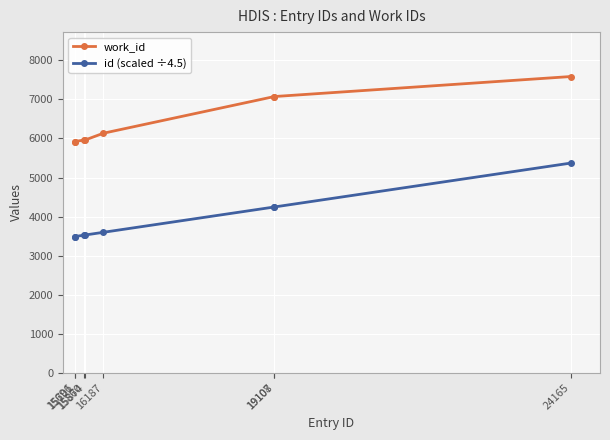

Where does the id (scaled ÷4.5) series first go above 3597?

16187